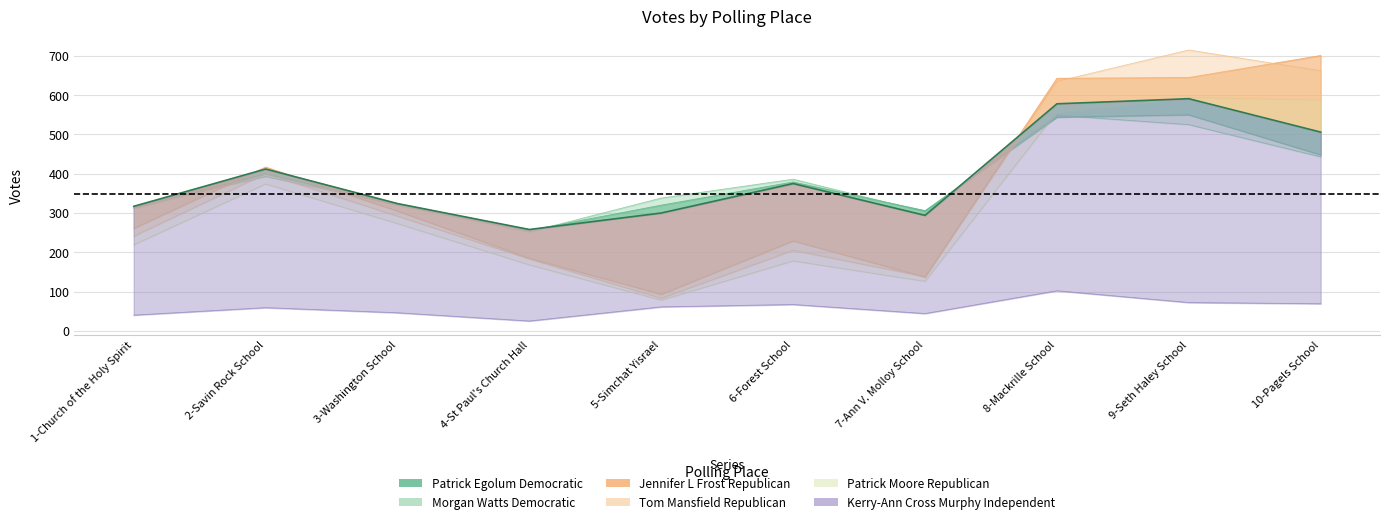

At which category does Jennifer L Frost Republican reach its first local valley?

5-Simchat Yisrael